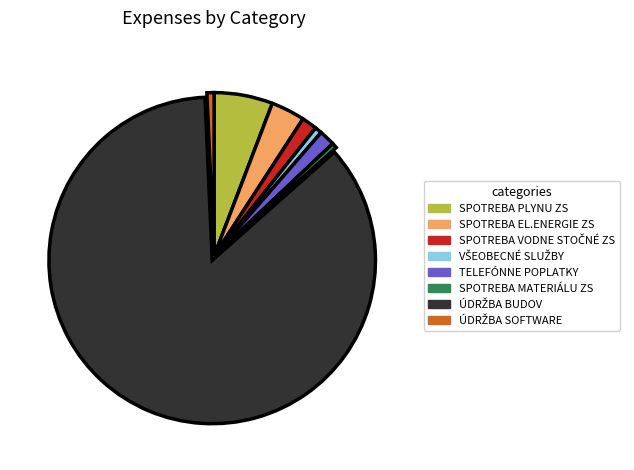

How many slices are in this pie chart?

8